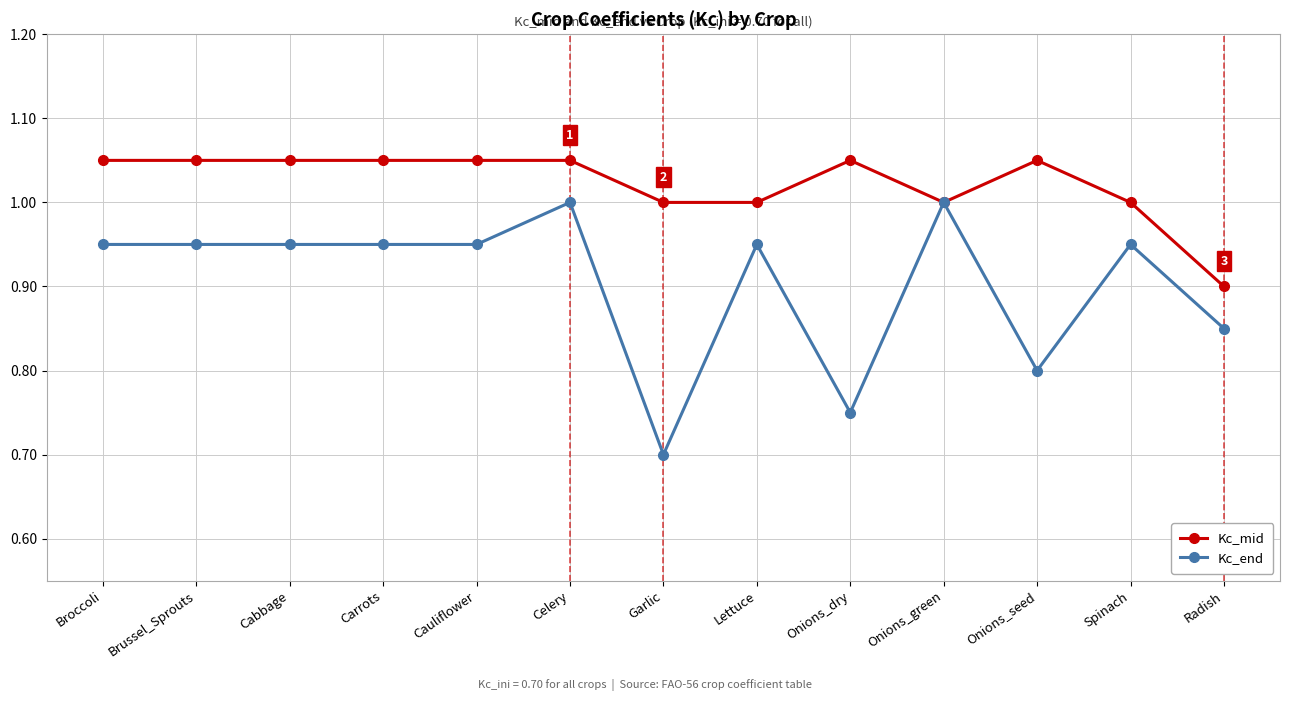

At which label is Kc_end closest to 0?

Garlic